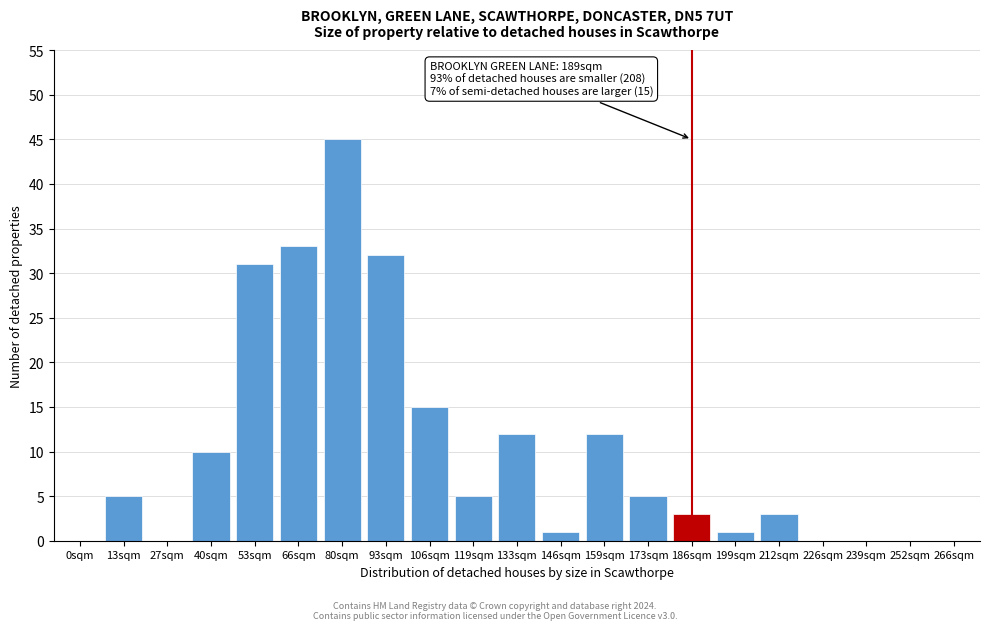

Reading left to right, transcribe all the data shown in this chart.

0sqm=0	13sqm=5	27sqm=0	40sqm=10	53sqm=31	66sqm=33	80sqm=45	93sqm=32	106sqm=15	119sqm=5	133sqm=12	146sqm=1	159sqm=12	173sqm=5	186sqm=3	199sqm=1	212sqm=3	226sqm=0	239sqm=0	252sqm=0	266sqm=0